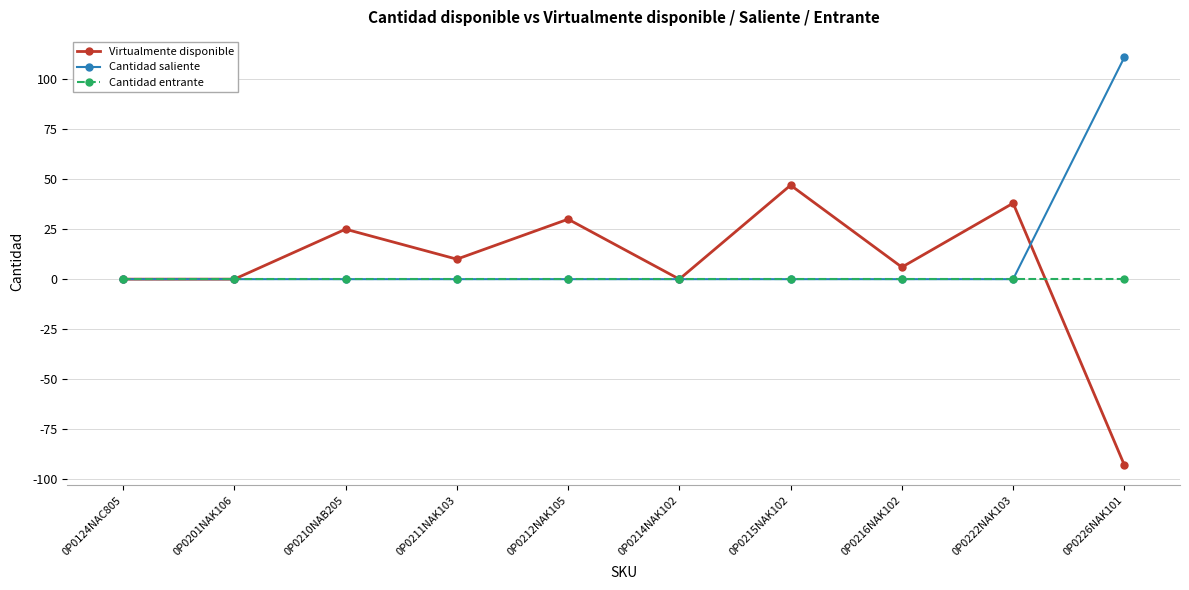

Which series ends up on top after the final intersection of Cantidad entrante and Virtualmente disponible?

Cantidad entrante